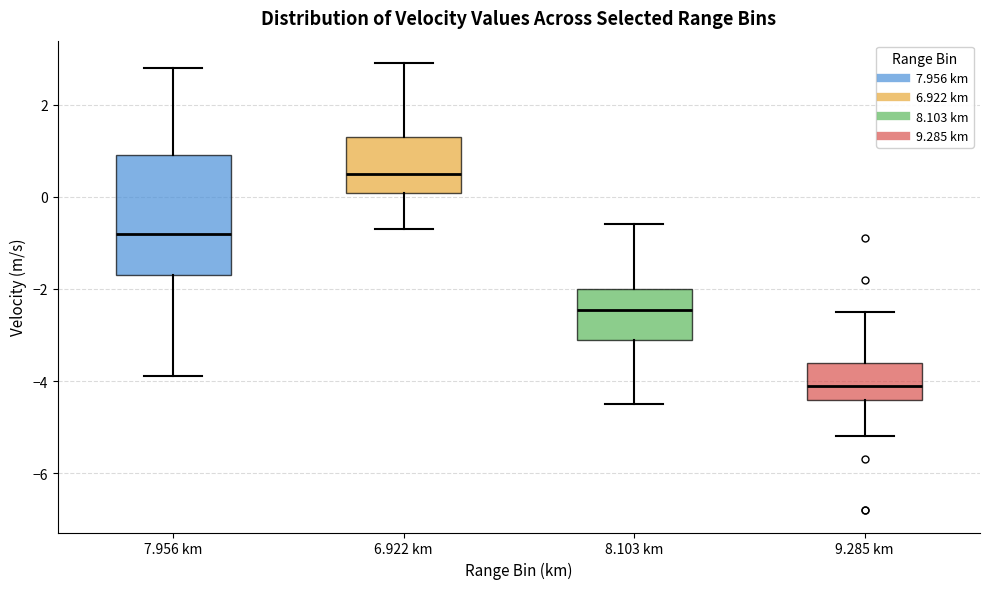

Reading left to right, read every box against the y-axis: the position of its median line, the range the box covers, and the ends of its whiskers. The values are not printed on the chart, so give them approximately, as read against the axis.

7.956 km: median -0.8, box -1.6 to 1.0, whiskers -3.8 to 2.8
6.922 km: median 0.6, box 0.0 to 1.4, whiskers -0.6 to 3.0
8.103 km: median -2.4, box -3.0 to -2.0, whiskers -4.4 to -0.6
9.285 km: median -4.0, box -4.4 to -3.6, whiskers -5.2 to -2.4